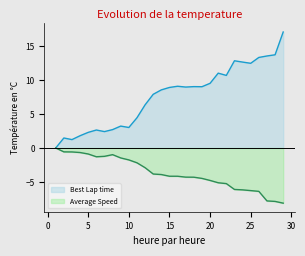

Rank the series by their maximum value, from lowest to highest.

Average Speed, Best Lap time